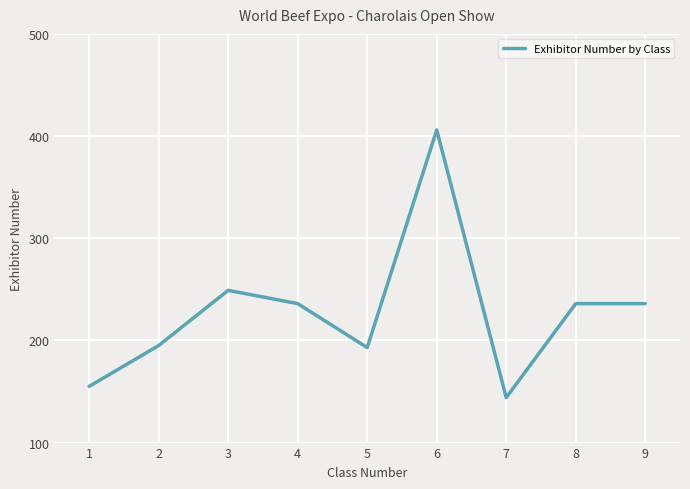

At which category does the chart reach its peak across all series?

6